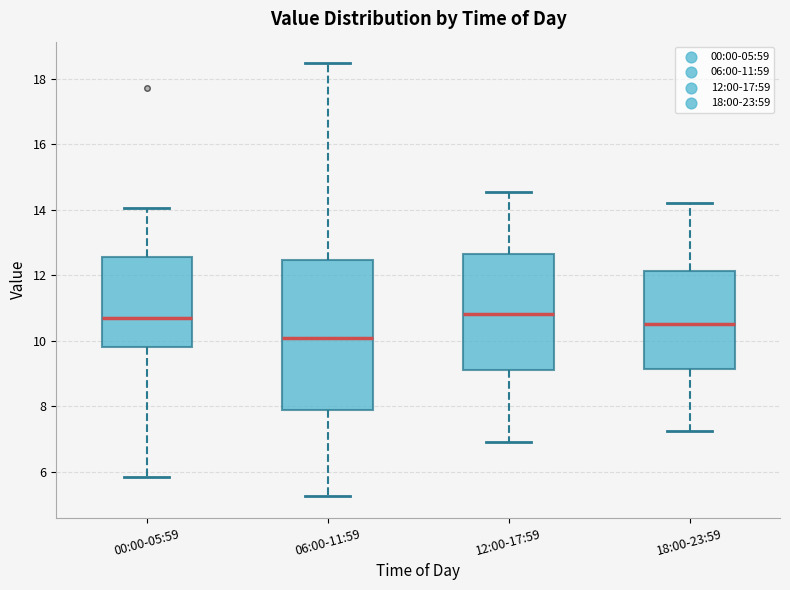

Reading left to right, transcribe this box plot: for each box, give where its median line is, the range the box spans, and where its two whiskers end, as read against the y-axis. The values are not printed on the chart, so give them approximately, as read against the axis.

00:00-05:59: median 10.6, box 9.8 to 12.6, whiskers 5.8 to 14.0
06:00-11:59: median 10.0, box 7.8 to 12.4, whiskers 5.2 to 18.4
12:00-17:59: median 10.8, box 9.2 to 12.6, whiskers 7.0 to 14.6
18:00-23:59: median 10.6, box 9.2 to 12.2, whiskers 7.2 to 14.2